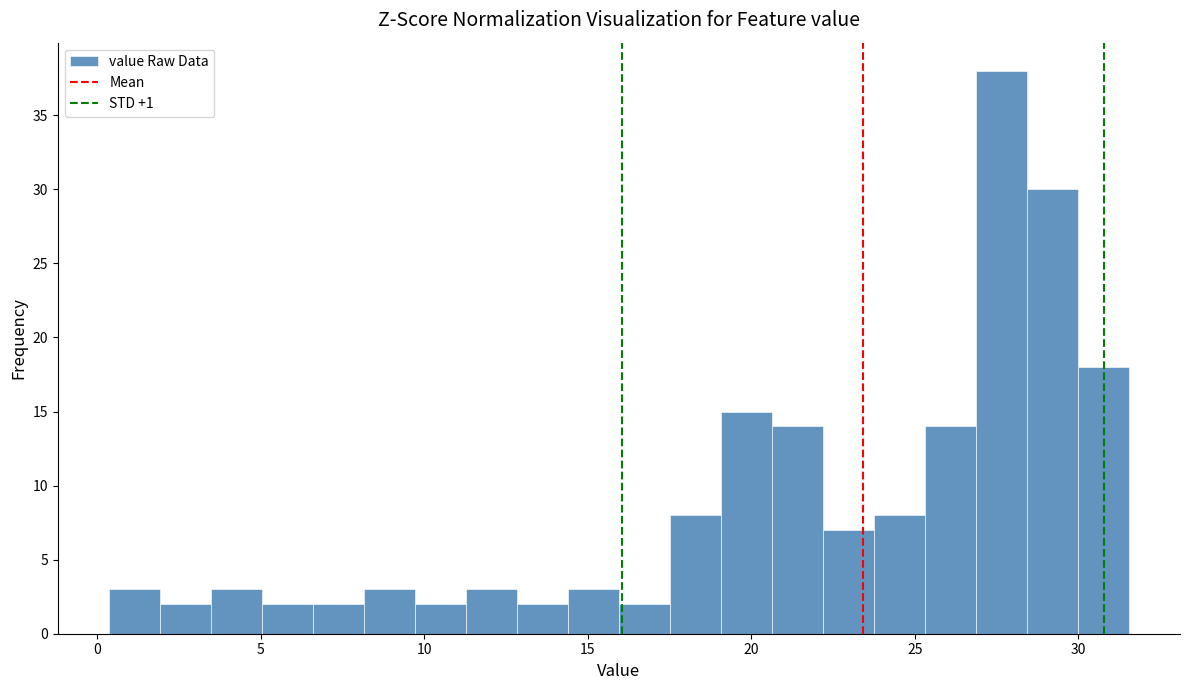

Around what value on the x-axis is the tallest bar? Give the approximate position of its centre, as read against the axis.

27.5